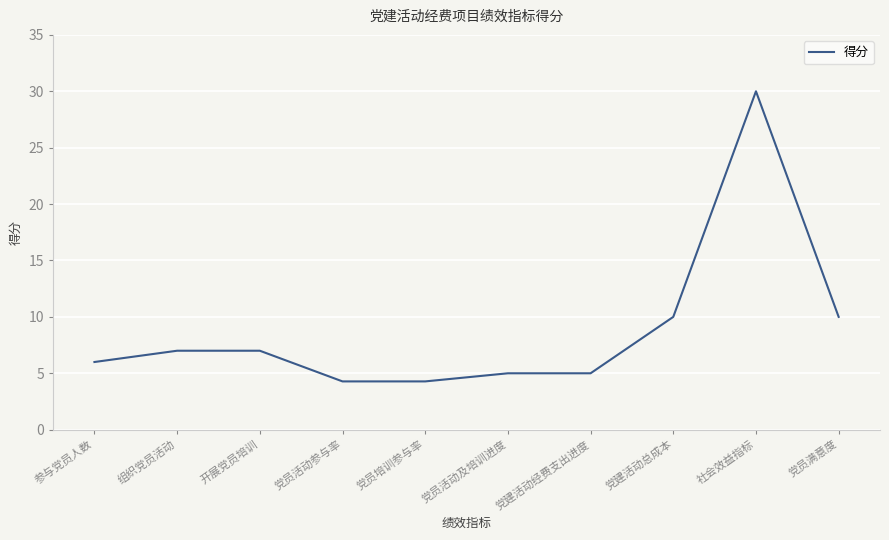

How many series are shown in this chart?

1